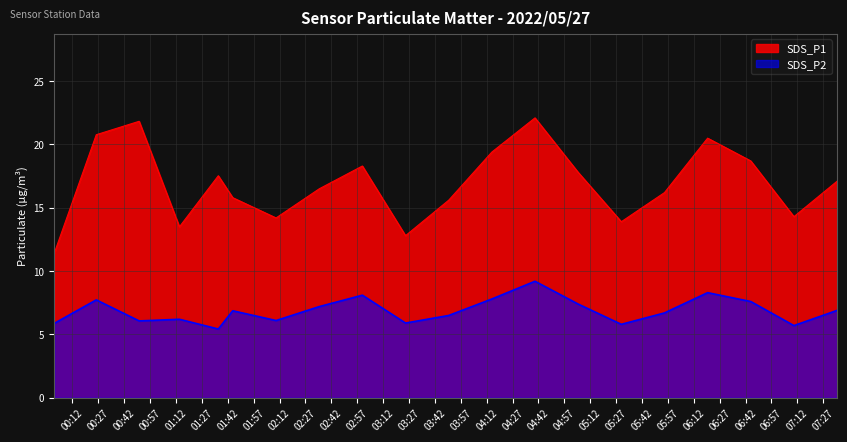

Reading right to left, list all the values displayed in this chart.

SDS_P1: 2022/05/27 07:35:00=17.1	2022/05/27 07:10:00=14.3	2022/05/27 06:45:00=18.7	2022/05/27 06:20:00=20.5	2022/05/27 05:55:00=16.2	2022/05/27 05:30:00=13.9	2022/05/27 05:05:00=17.8	2022/05/27 04:40:00=22.1	2022/05/27 04:15:00=19.4	2022/05/27 03:50:00=15.6	2022/05/27 03:25:00=12.8	2022/05/27 03:00:00=18.3	2022/05/27 02:35:00=16.5	2022/05/27 02:10:00=14.2	2022/05/27 01:44:54=15.8	2022/05/27 01:36:32=17.5	2022/05/27 01:14:01=13.5	2022/05/27 00:50:40=21.8	2022/05/27 00:25:50=20.8	2022/05/27 00:01:27=11.4
SDS_P2: 2022/05/27 07:35:00=6.9	2022/05/27 07:10:00=5.7	2022/05/27 06:45:00=7.6	2022/05/27 06:20:00=8.3	2022/05/27 05:55:00=6.7	2022/05/27 05:30:00=5.8	2022/05/27 05:05:00=7.4	2022/05/27 04:40:00=9.2	2022/05/27 04:15:00=7.8	2022/05/27 03:50:00=6.5	2022/05/27 03:25:00=5.9	2022/05/27 03:00:00=8.1	2022/05/27 02:35:00=7.2	2022/05/27 02:10:00=6.1	2022/05/27 01:44:54=6.9	2022/05/27 01:36:32=5.4	2022/05/27 01:14:01=6.2	2022/05/27 00:50:40=6.1	2022/05/27 00:25:50=7.7	2022/05/27 00:01:27=5.9